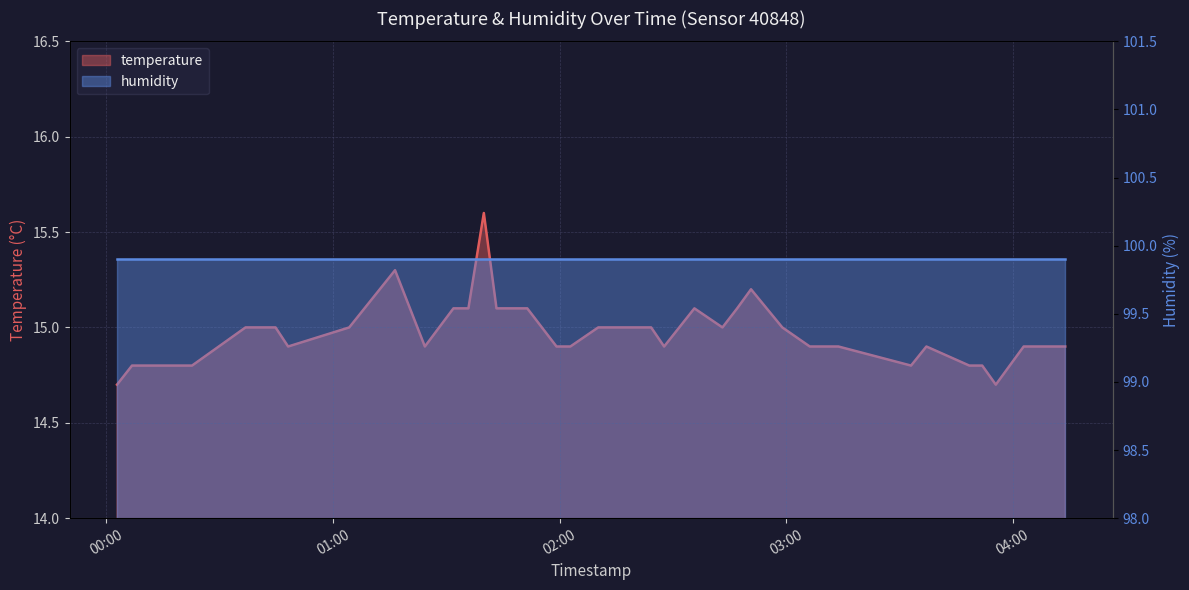

Where is the first local minimum?

2023-05-07T00:48:07